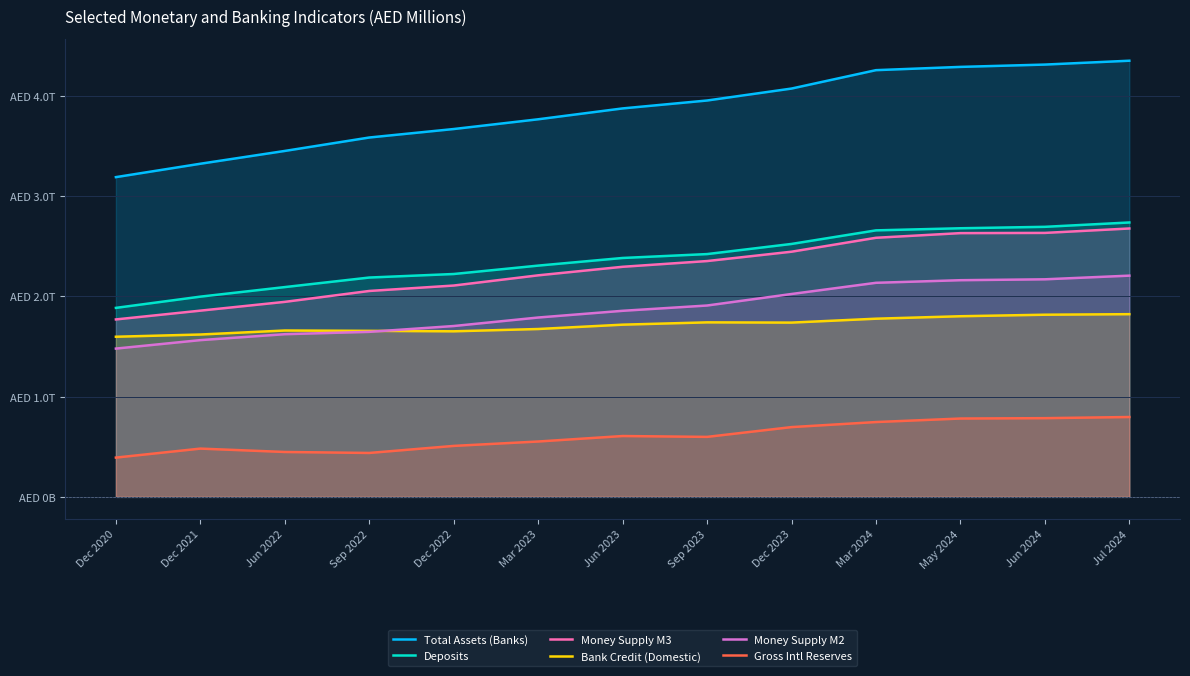

Reading left to right, what are all the values shown in this chart?

Total Assets (Banks): 3188014	3321488	3449173	3583013	3667611	3764720	3873060	3951887	4071099	4254514	4287003	4310154	4348581
Deposits: 1884545	1996527	2091833	2186962	2222226	2305909	2381999	2420871	2521902	2657279	2678289	2692570	2735944
Money Supply M3: 1769368	1856910	1944511	2053100	2107229	2209003	2294158	2351311	2444495	2583376	2629789	2631915	2675987
Bank Credit (Domestic): 1596786	1618957	1658863	1655408	1650937	1673785	1717116	1740086	1737691	1776591	1801128	1816380	1821713
Money Supply M2: 1478607	1563025	1622144	1645538	1703625	1788372	1855306	1908088	2022886	2134493	2160390	2169342	2205882
Gross Intl Reserves: 391857	481528	447833	438117	508402	552244	606870	598348	695887	746218	781334	785003	796461